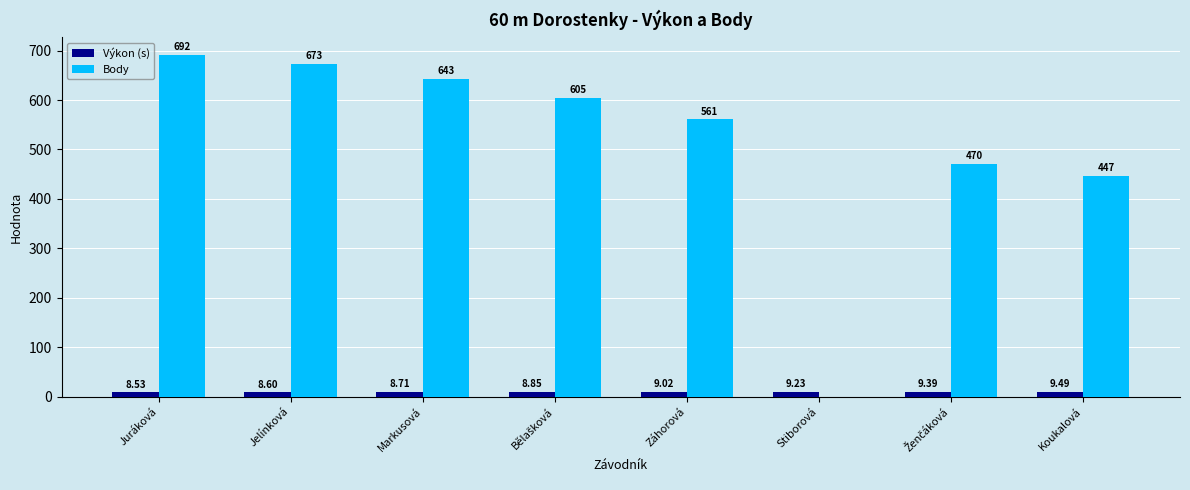

Where does the Výkon (s) series first go above 9?

Záhorová